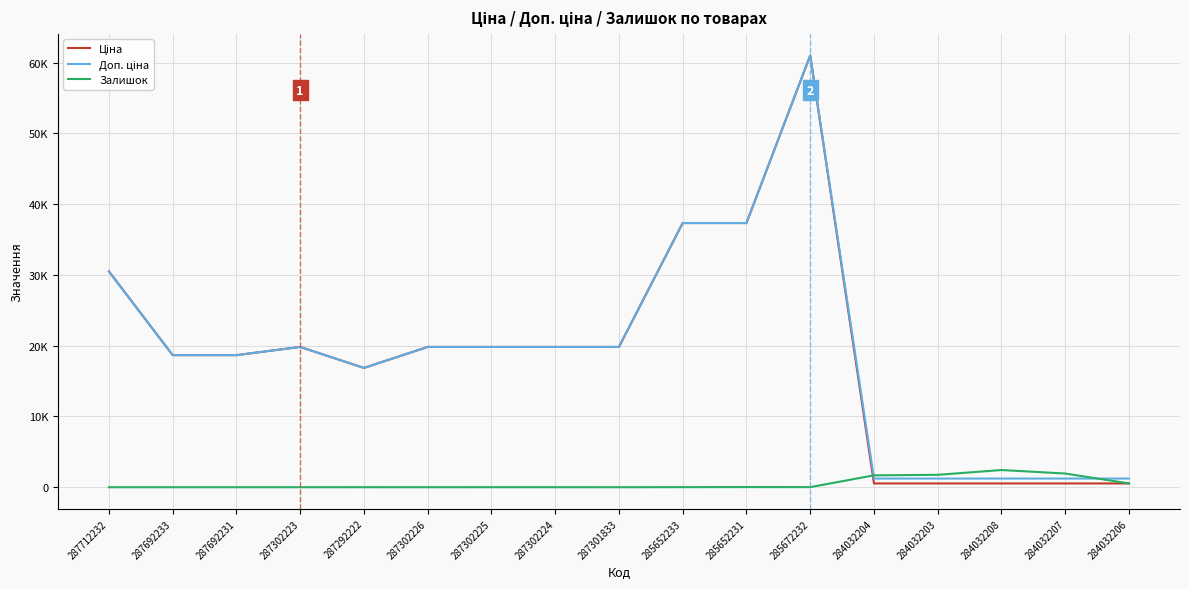

What is the difference between the Доп. ціна values at 284032206 and 287302223?

18603.9